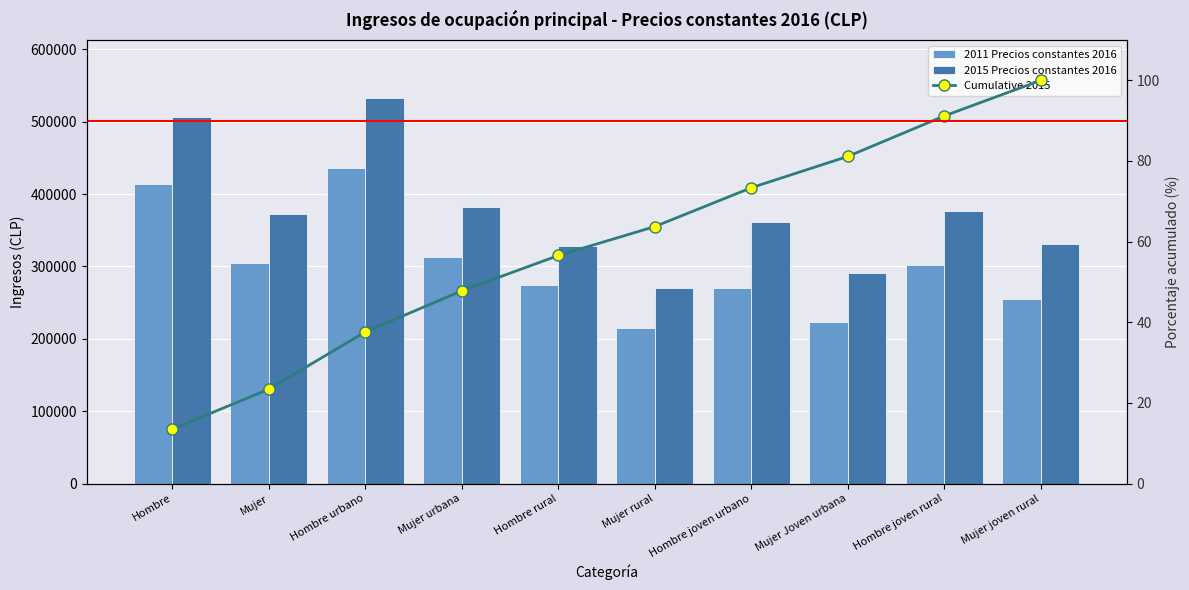

Is the value of 2011 Precios constantes 2016 at Hombre greater than the value of 2015 Precios constantes 2016 at Mujer Joven urbana?

Yes